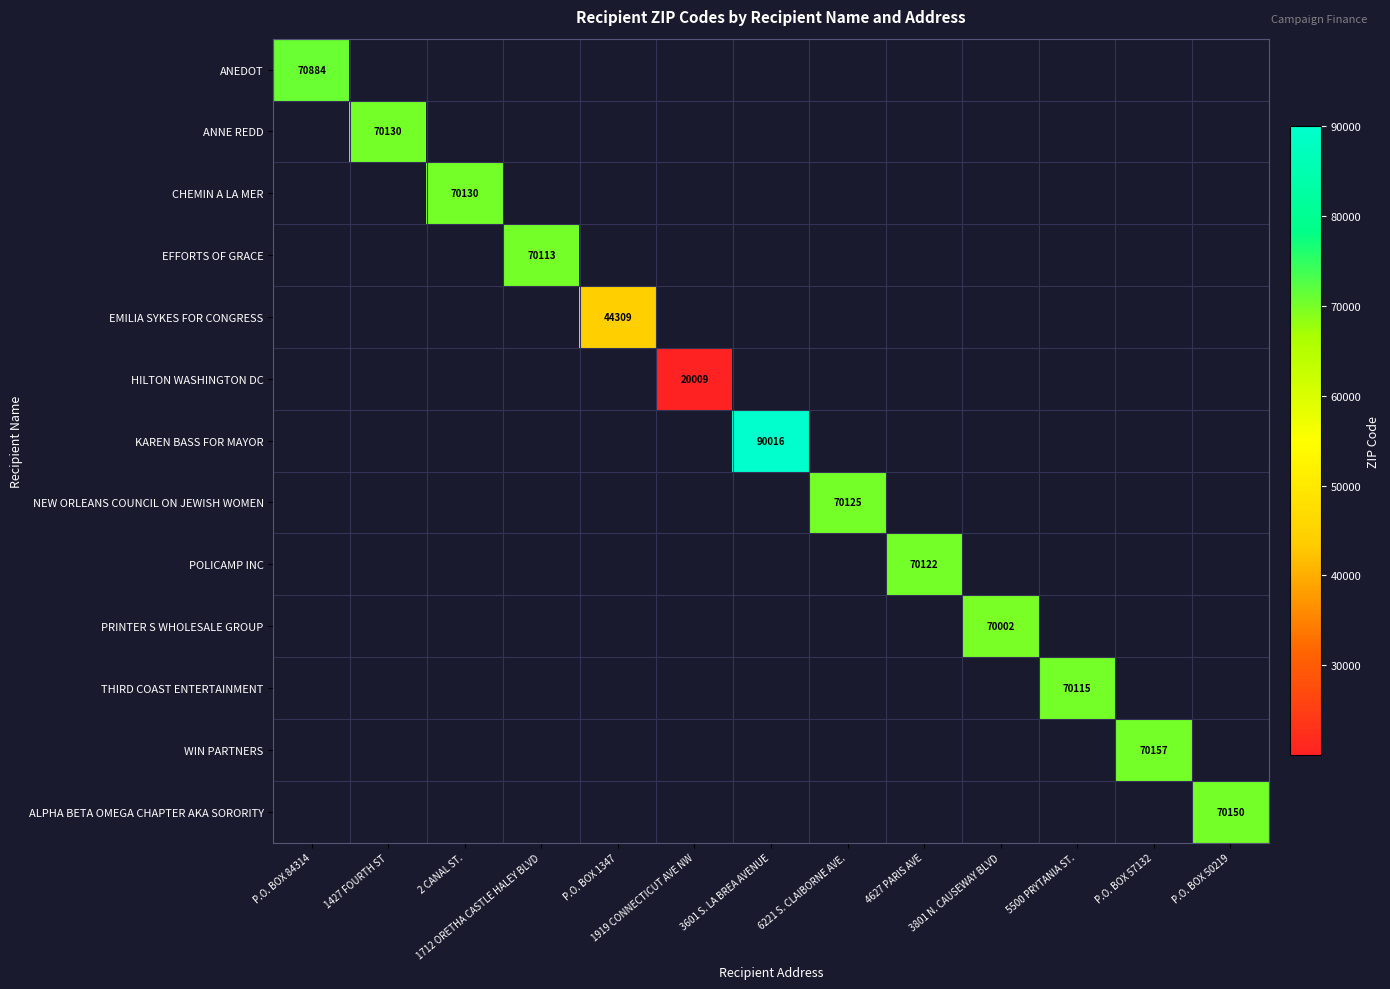

True or false: CHEMIN A LA MER has a value of 70130 at 2 CANAL ST..

True